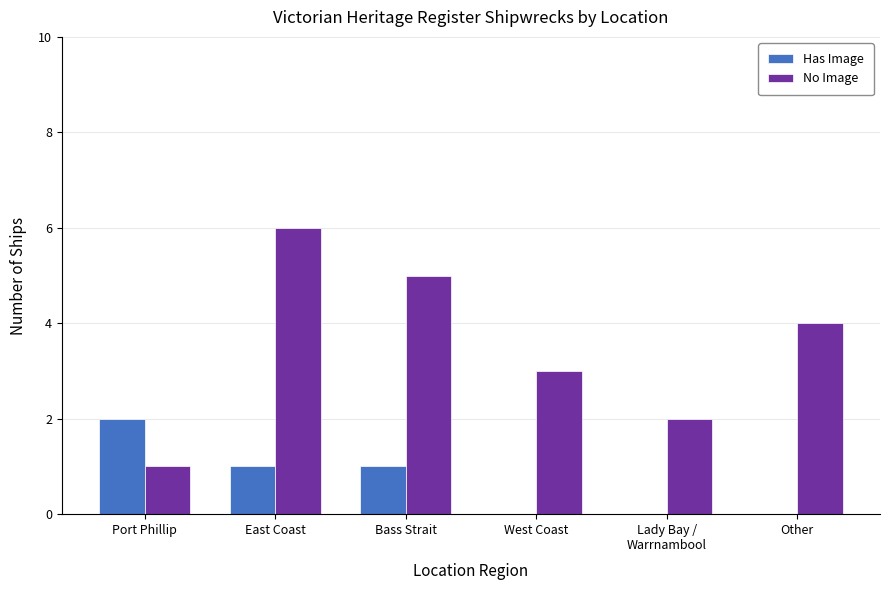

Where does the Has Image series first go above 1?

Port Phillip